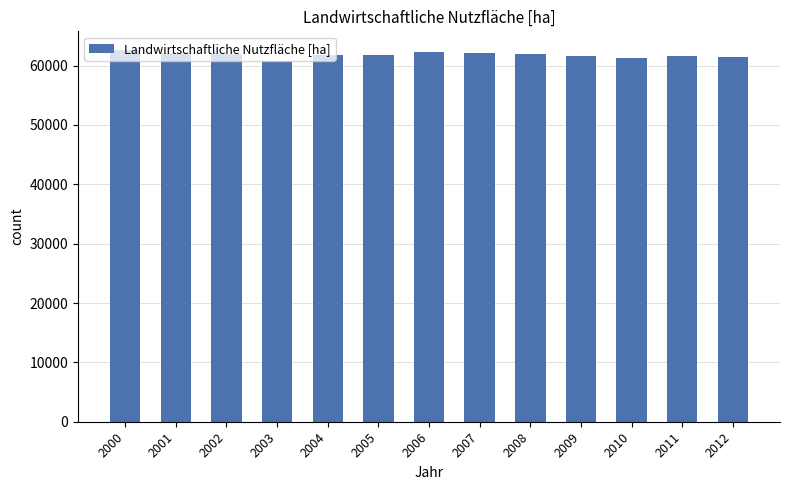

Count the number of data series in this chart.

1